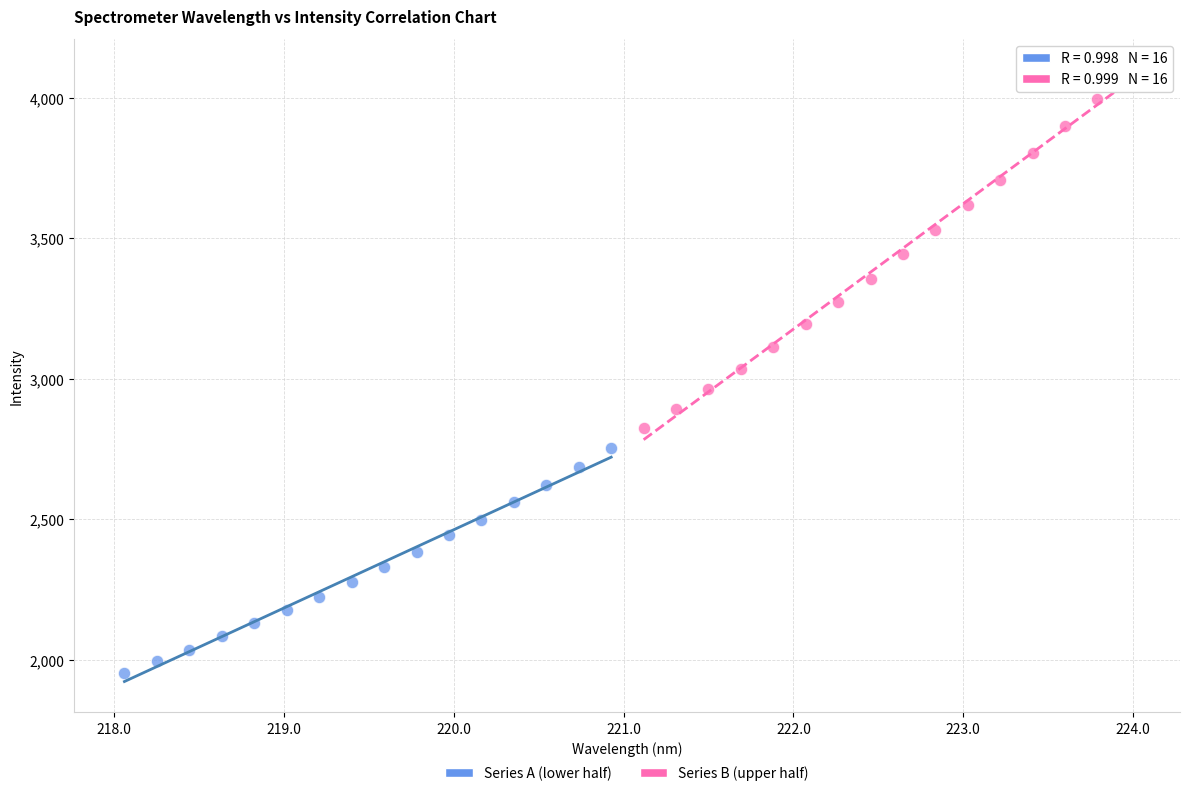

Which series has the largest Y range (max minus min)?

Series B (upper half)